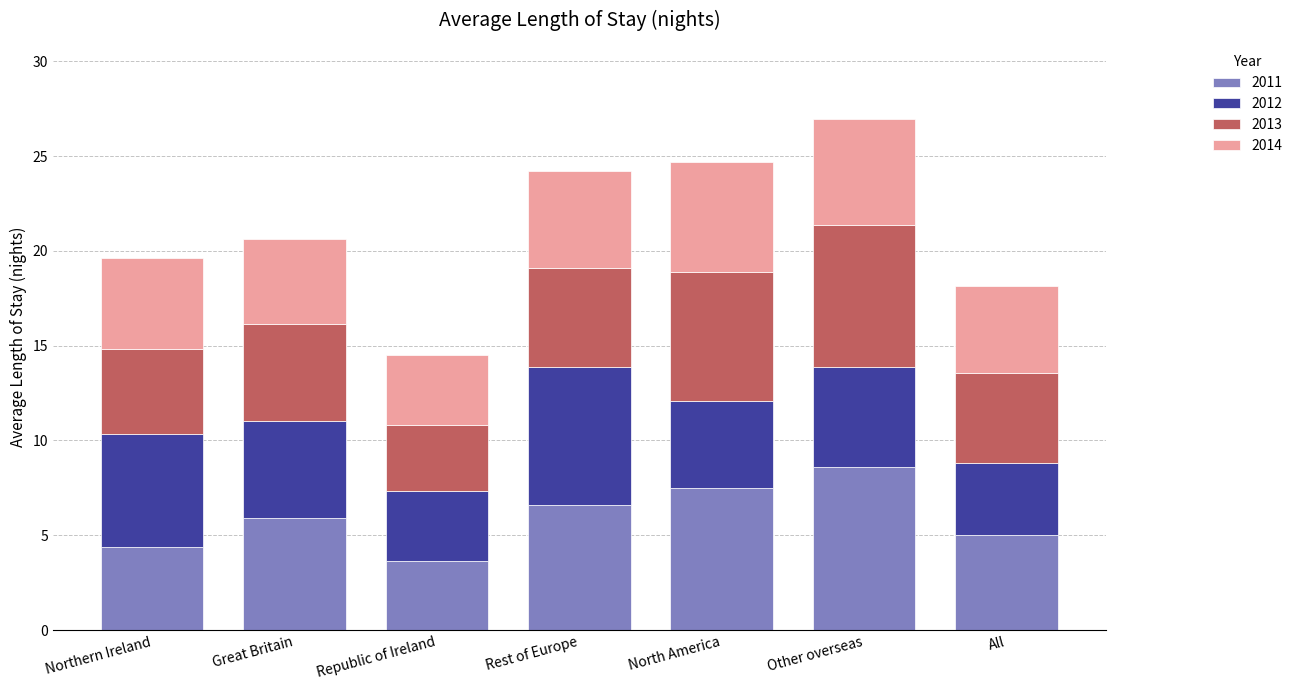

What is the difference between the 2011 values at Republic of Ireland and Great Britain?

2.2